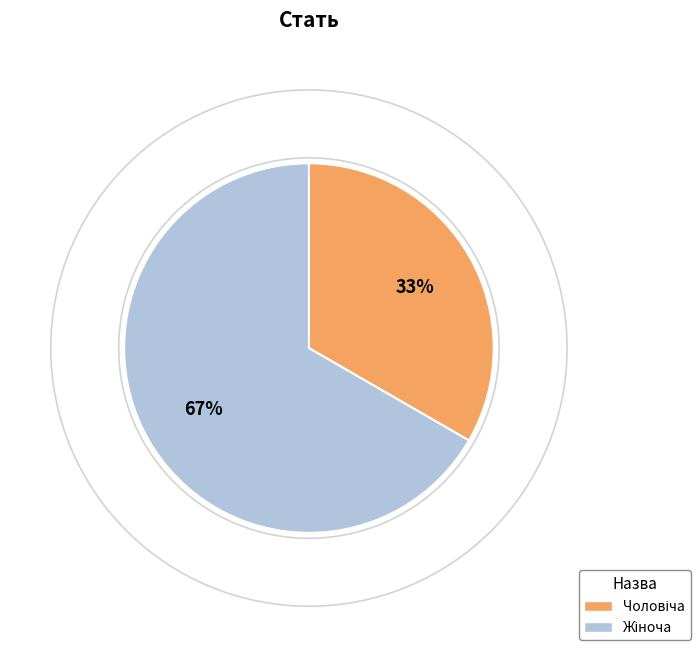

To the nearest percent, what is the average slice percentage?

50%